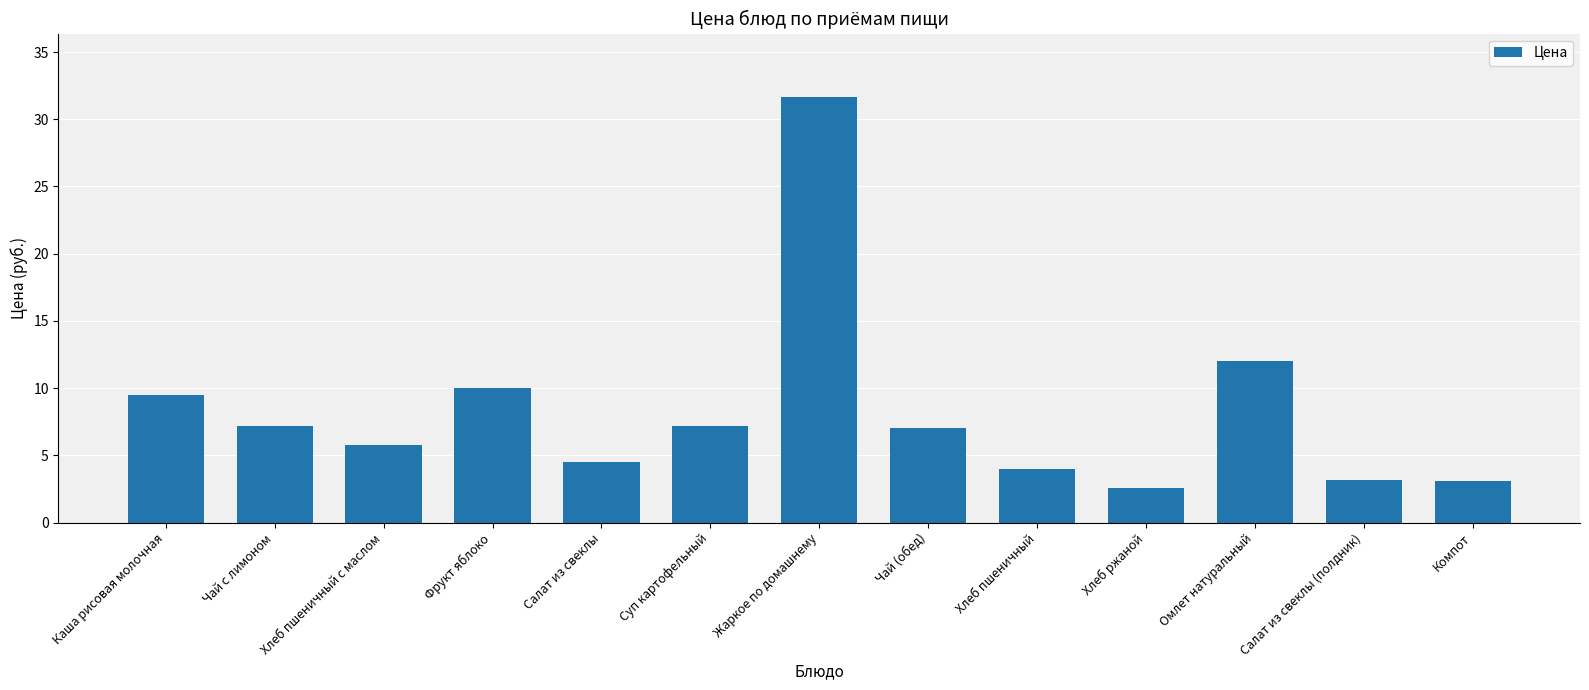

Where does the data first go above 7?

Каша рисовая молочная